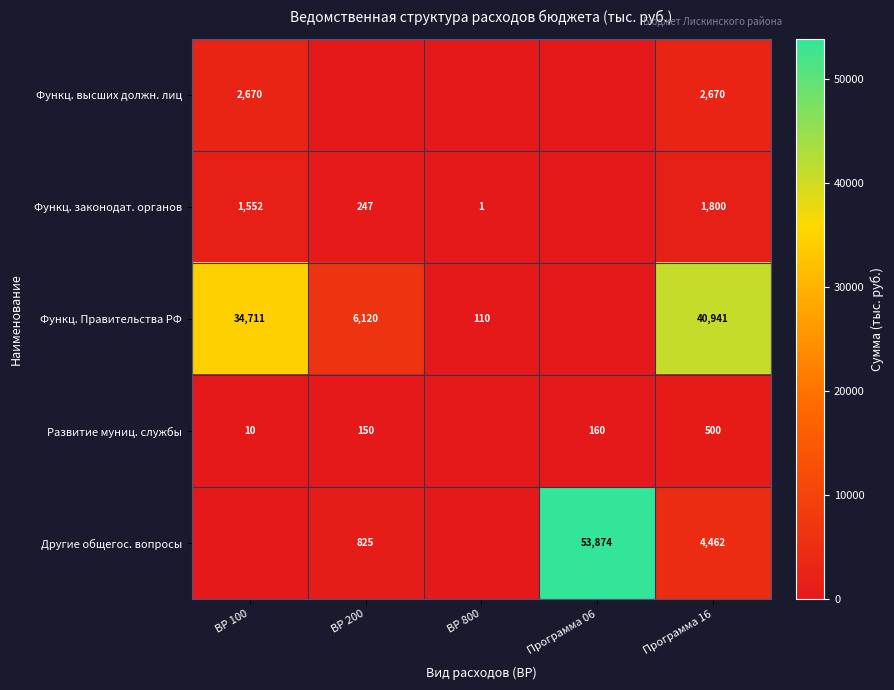

Is the value of Функц. Правительства РФ at ВР 800 greater than the value of Развитие муниц. службы at ВР 100?

Yes